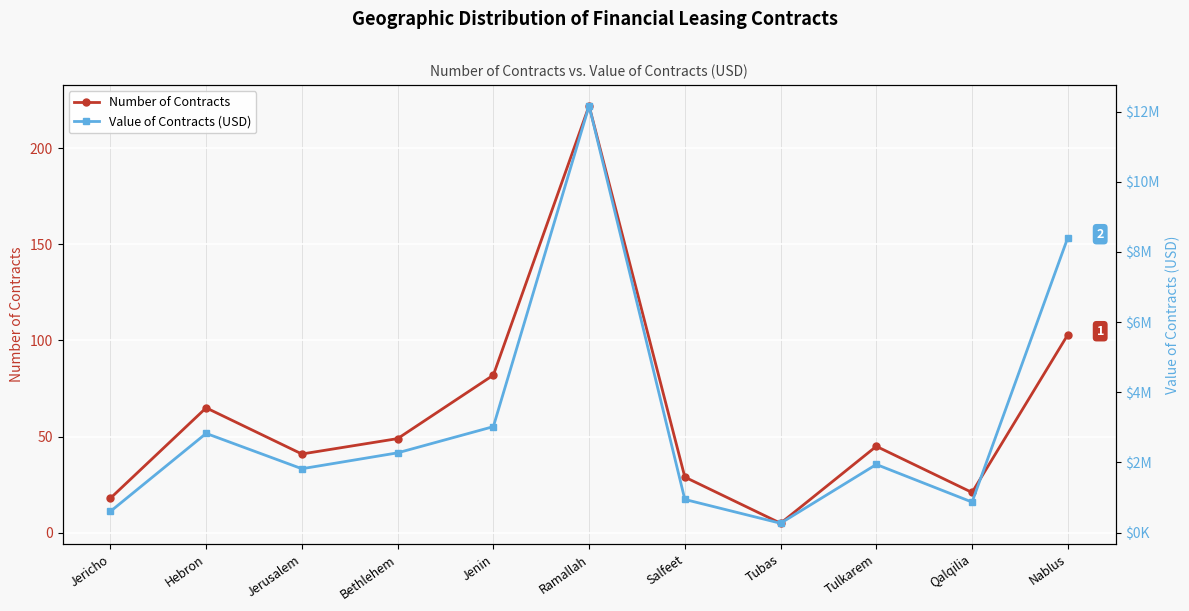

List the labels in order of Number of Contracts value, smallest first.

Tubas, Jericho, Qalqilia, Salfeet, Jerusalem, Tulkarem, Bethlehem, Hebron, Jenin, Nablus, Ramallah